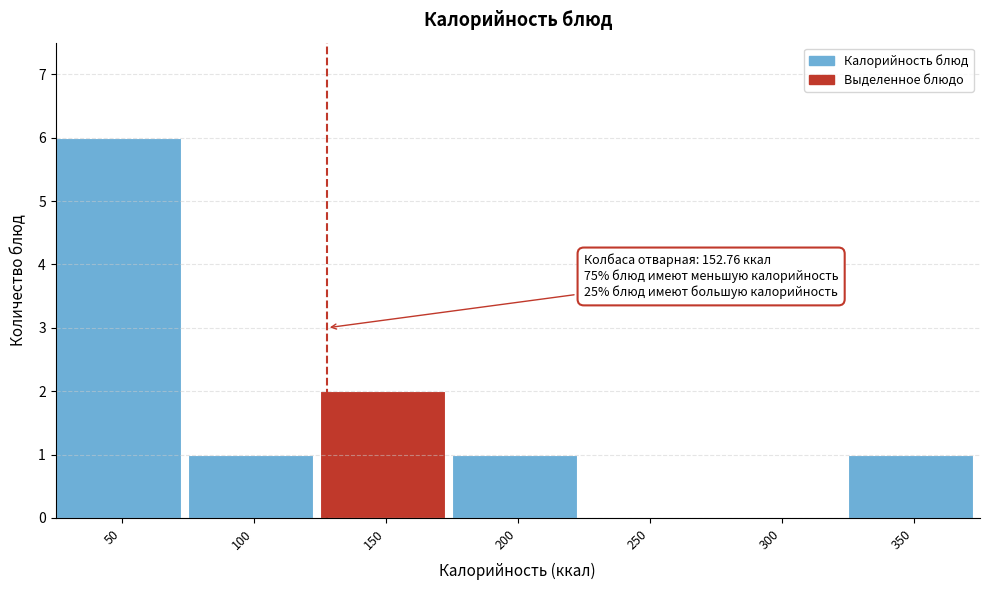

Reading left to right, what are all the values shown in this chart?

50=6	100=1	150=2	200=1	250=0	300=0	350=1